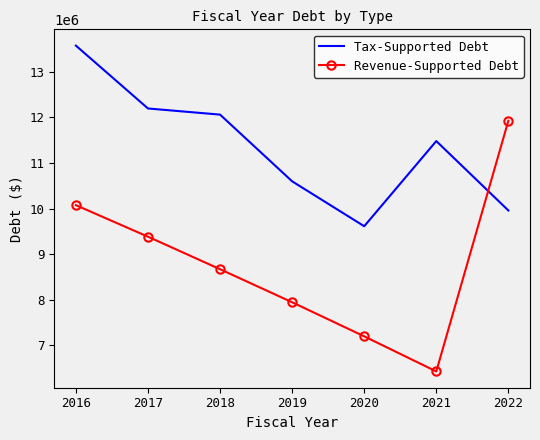

Rank the series at 2018 from highest to lowest value.

Tax-Supported Debt, Revenue-Supported Debt